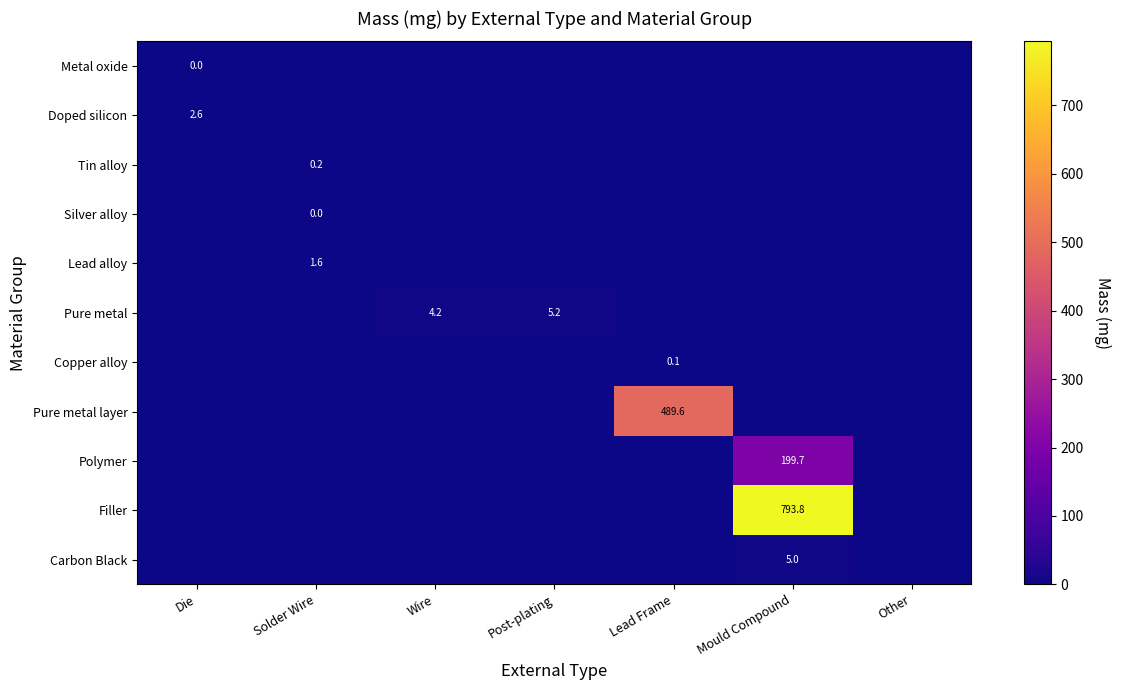

Is the value of Doped silicon at Die greater than the value of Tin alloy at Solder Wire?

Yes